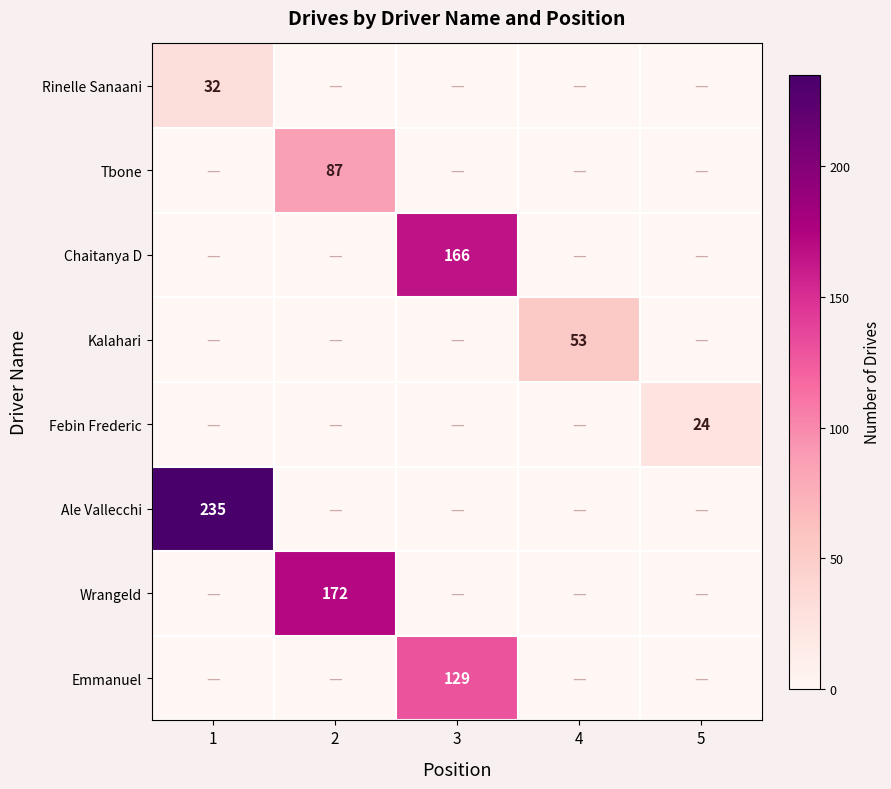

The value of Emmanuel at 3 is 87. True or false?

False